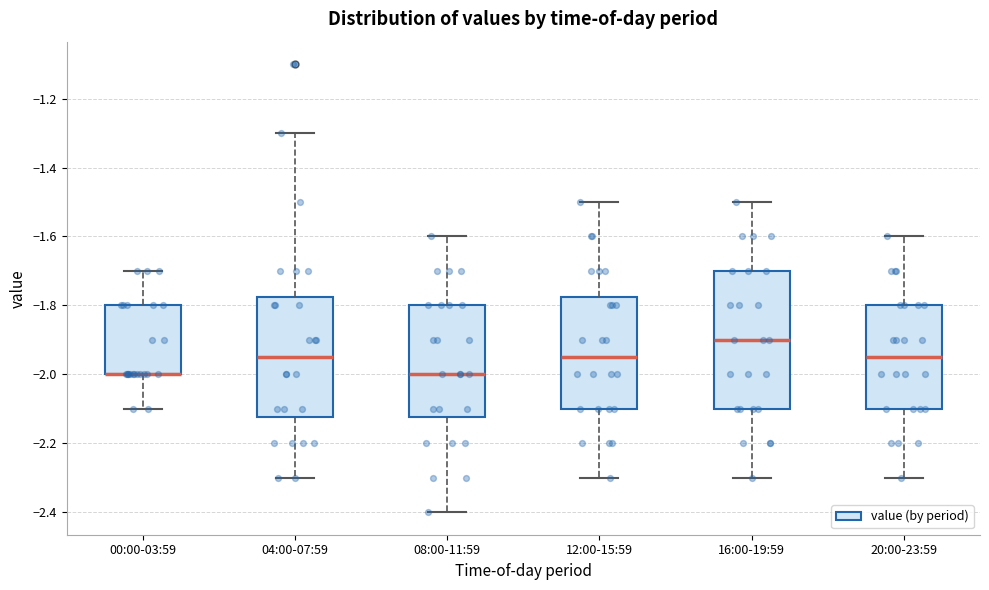

Comparing the boxes themselves (not the whiskers), which one is the tallest?

16:00-19:59